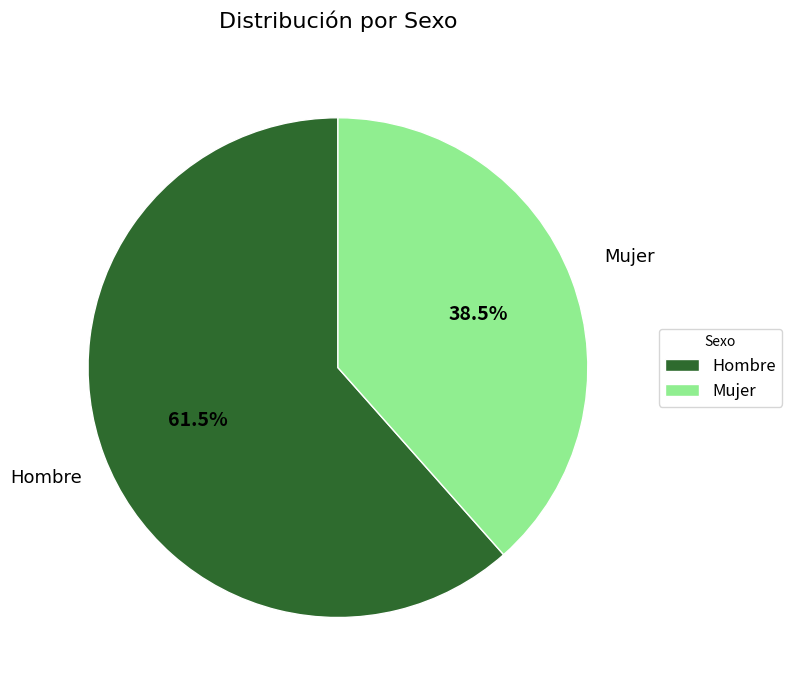

True or false: Hombre accounts for 54% of the total.

False